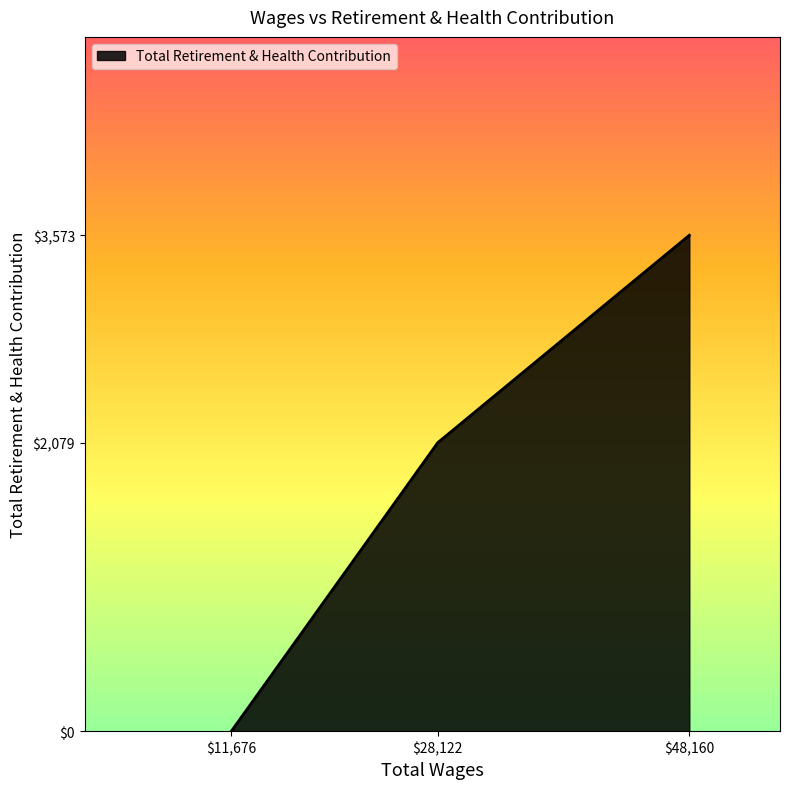

Reading left to right, transcribe all the data shown in this chart.

0	2079	3573